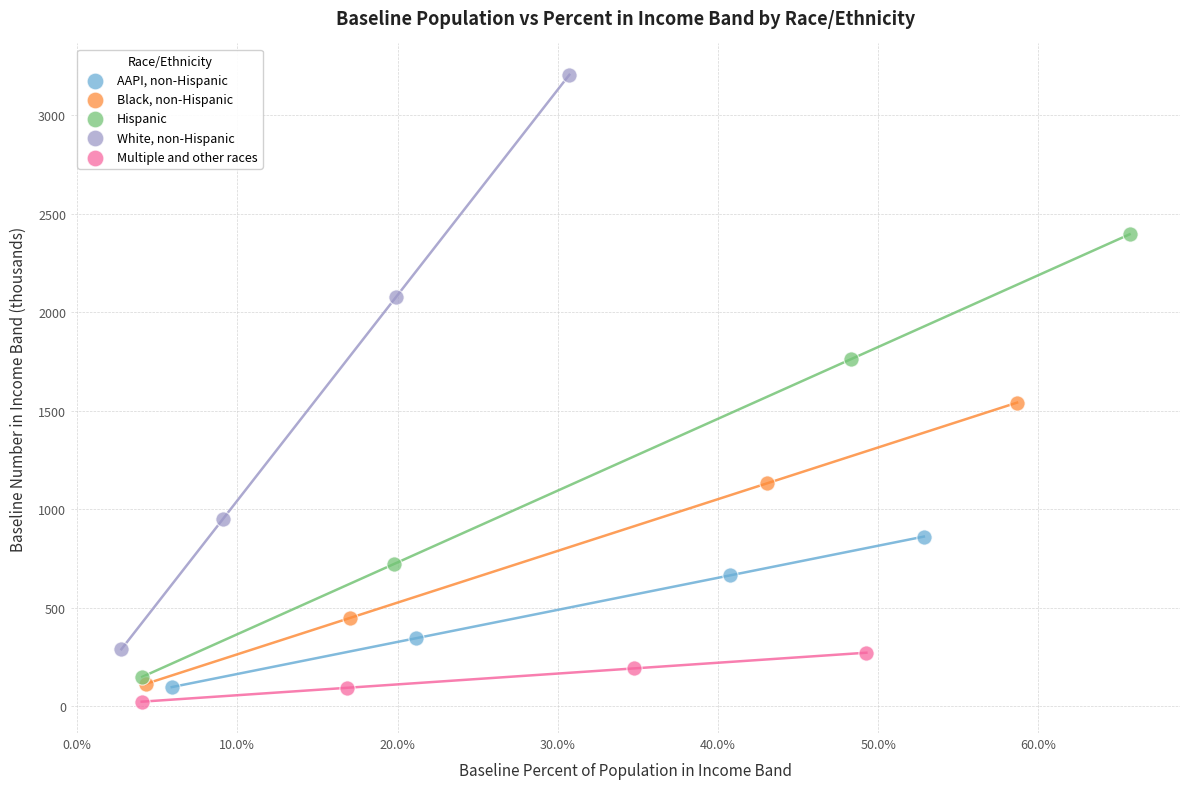

Which series has the widest spread of Y values?

White, non-Hispanic